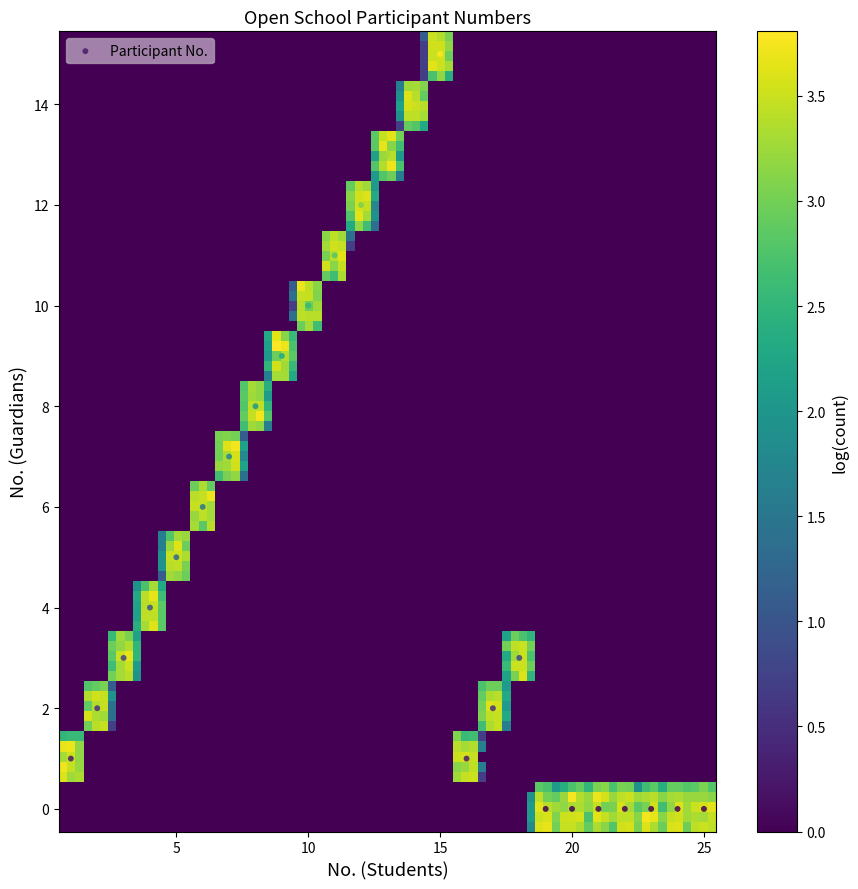

What is the range of Y values (max minus min)?

15